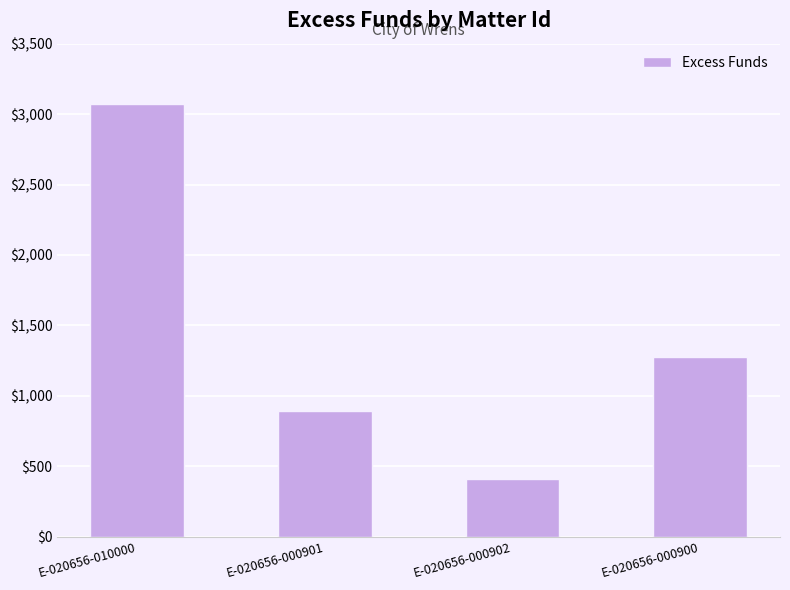

Reading right to left, transcribe all the data shown in this chart.

1278.3	407.9	893.8	3072.2